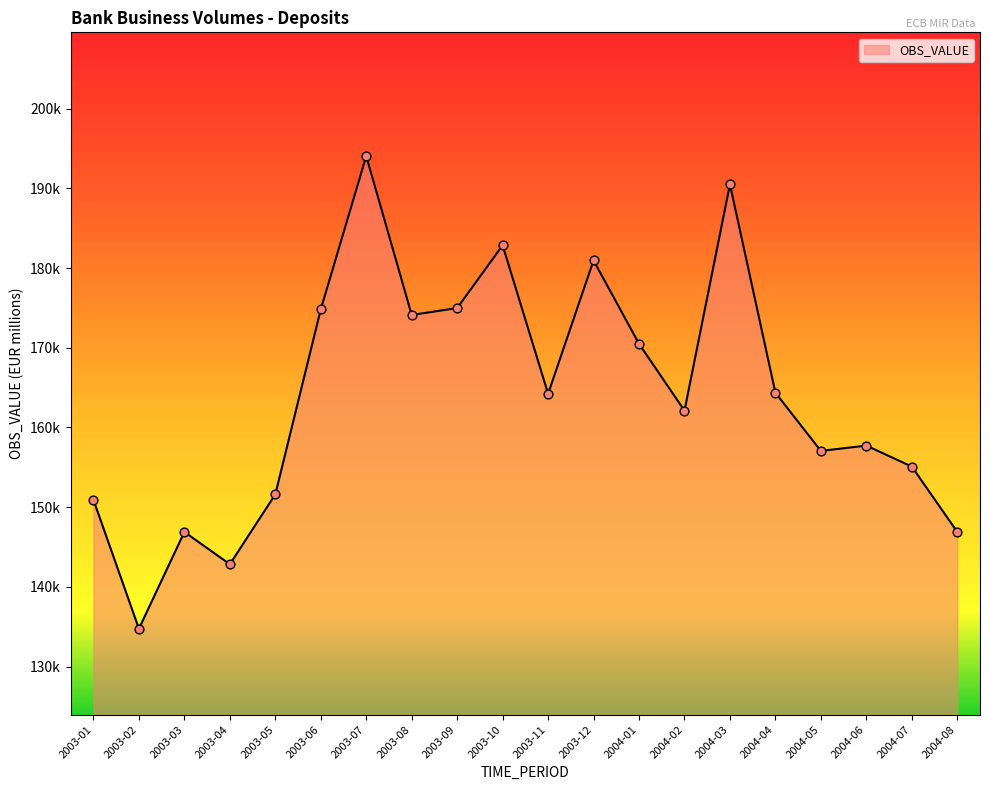

What is the change in value from 2004-06 to 2004-08?

-10830.0